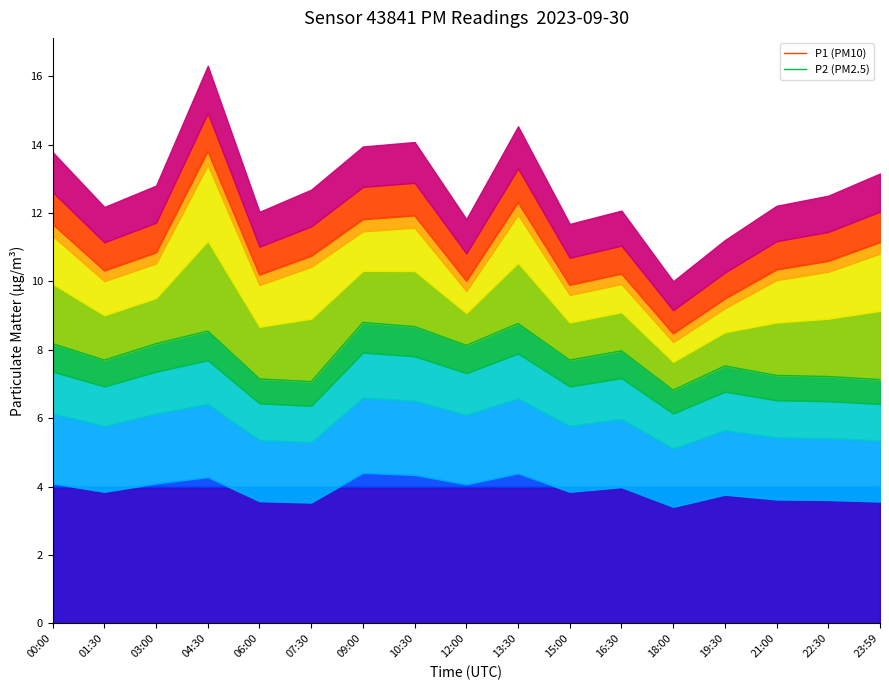

What is the sum of the P2 (PM2.5) values at 09:00 and 03:00?

17.0